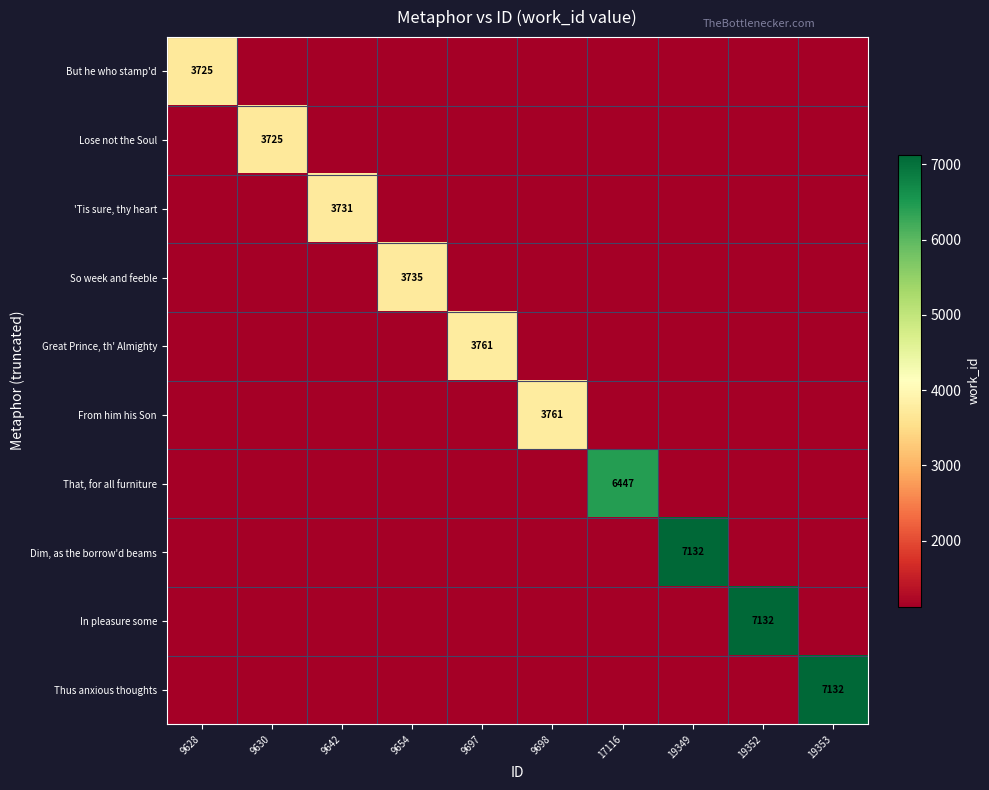

The value of In pleasure some at 19352 is 1839.1. True or false?

False